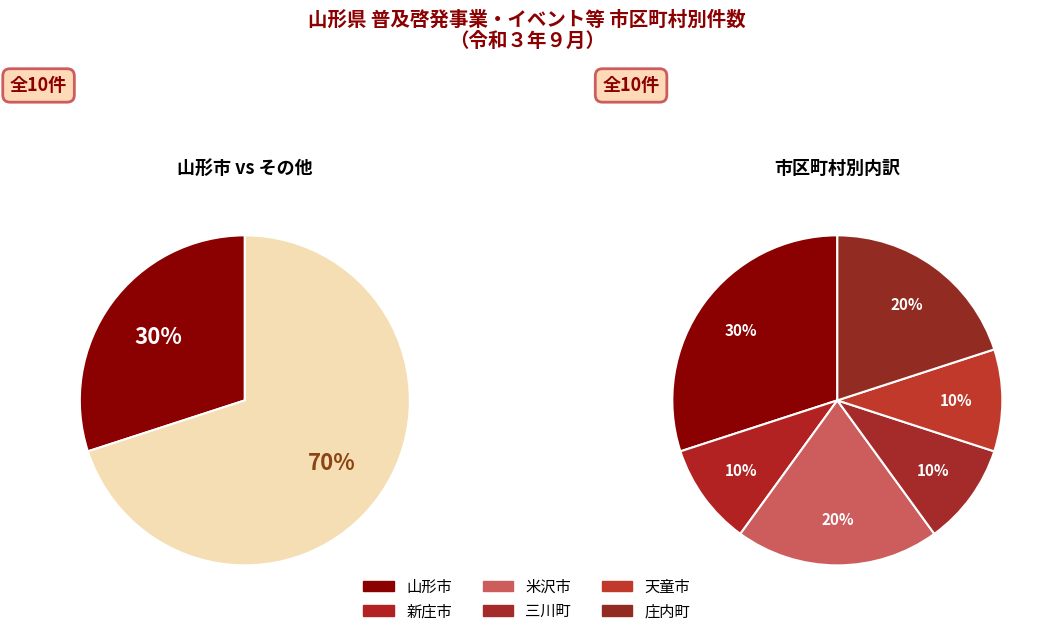

Combined, what portion of the pie is 庄内町 and 米沢市?

40.0%